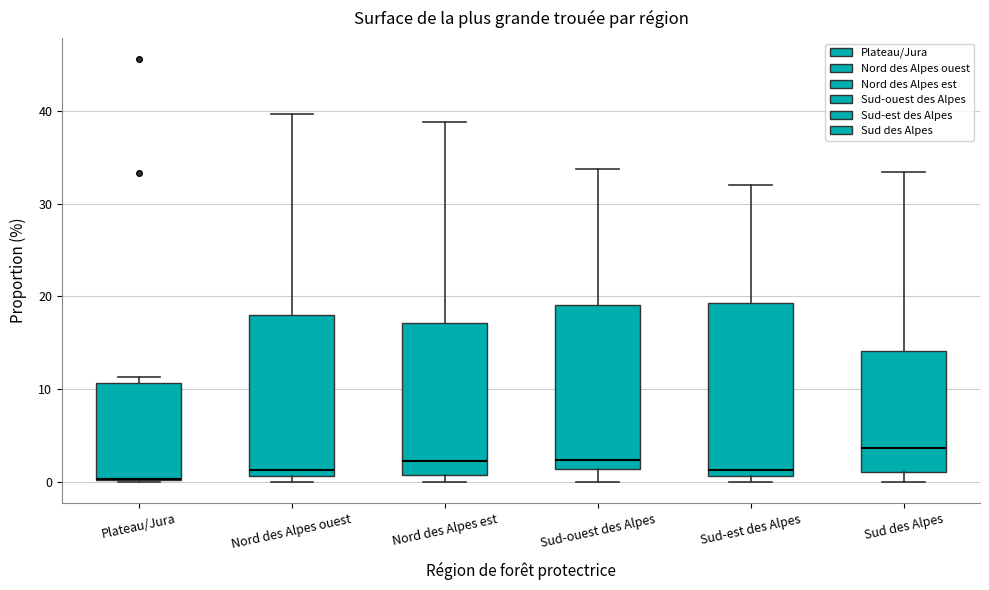

Reading left to right, read every box against the y-axis: the position of its median line, the range the box covers, and the ends of its whiskers. The values are not printed on the chart, so give them approximately, as read against the axis.

Plateau/Jura: median 0 (drawn on the box's lower edge), box 0 to 11, whiskers 0 to 11 (just above the box's upper edge)
Nord des Alpes ouest: median 1 (just above the box's lower edge), box 1 to 18, whiskers 0 to 40
Nord des Alpes est: median 2, box 1 to 17, whiskers 0 to 39
Sud-ouest des Alpes: median 2, box 1 to 19, whiskers 0 to 34
Sud-est des Alpes: median 1 (just above the box's lower edge), box 1 to 19, whiskers 0 to 32
Sud des Alpes: median 4, box 1 to 14, whiskers 0 to 33